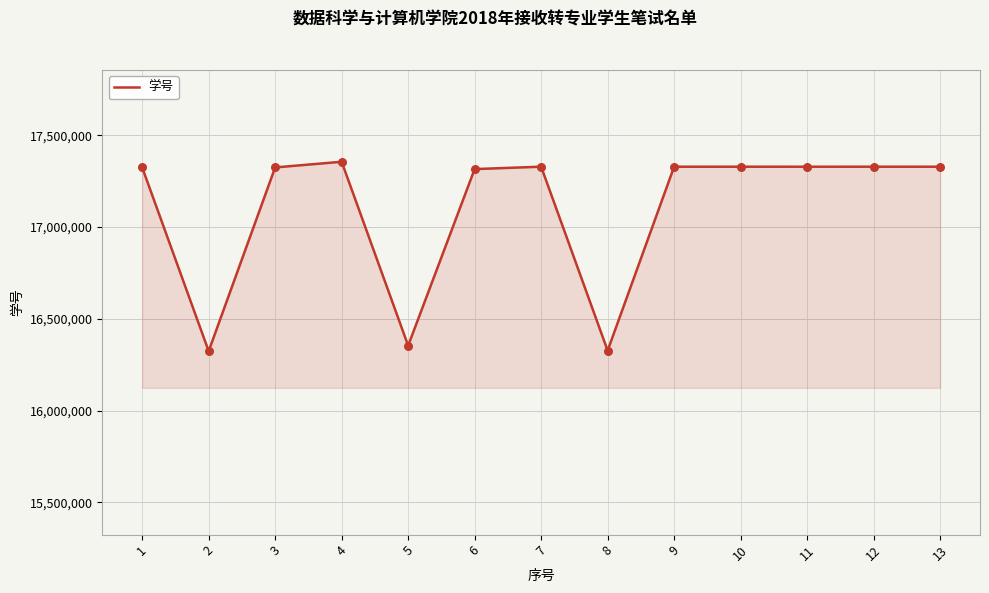

Approximately how many times larger is the value at 10 compared to 7?

1.0